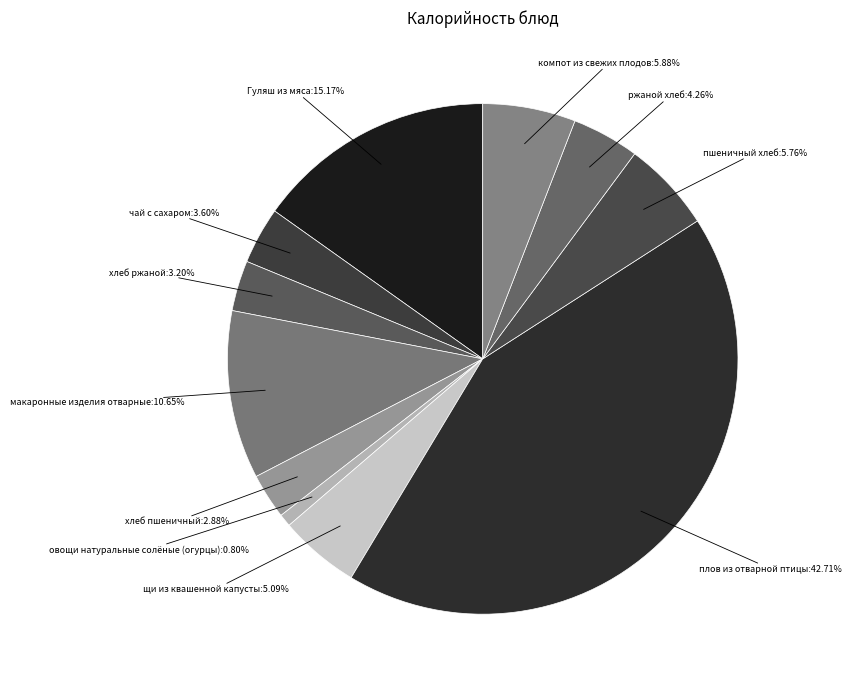

Between макаронные изделия отварные and хлеб ржаной, which is larger?

макаронные изделия отварные